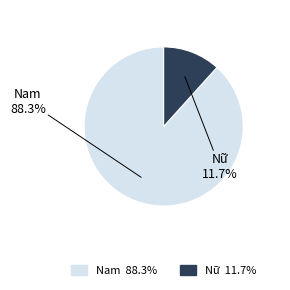

The Nữ slice represents 1% of the pie. True or false?

False